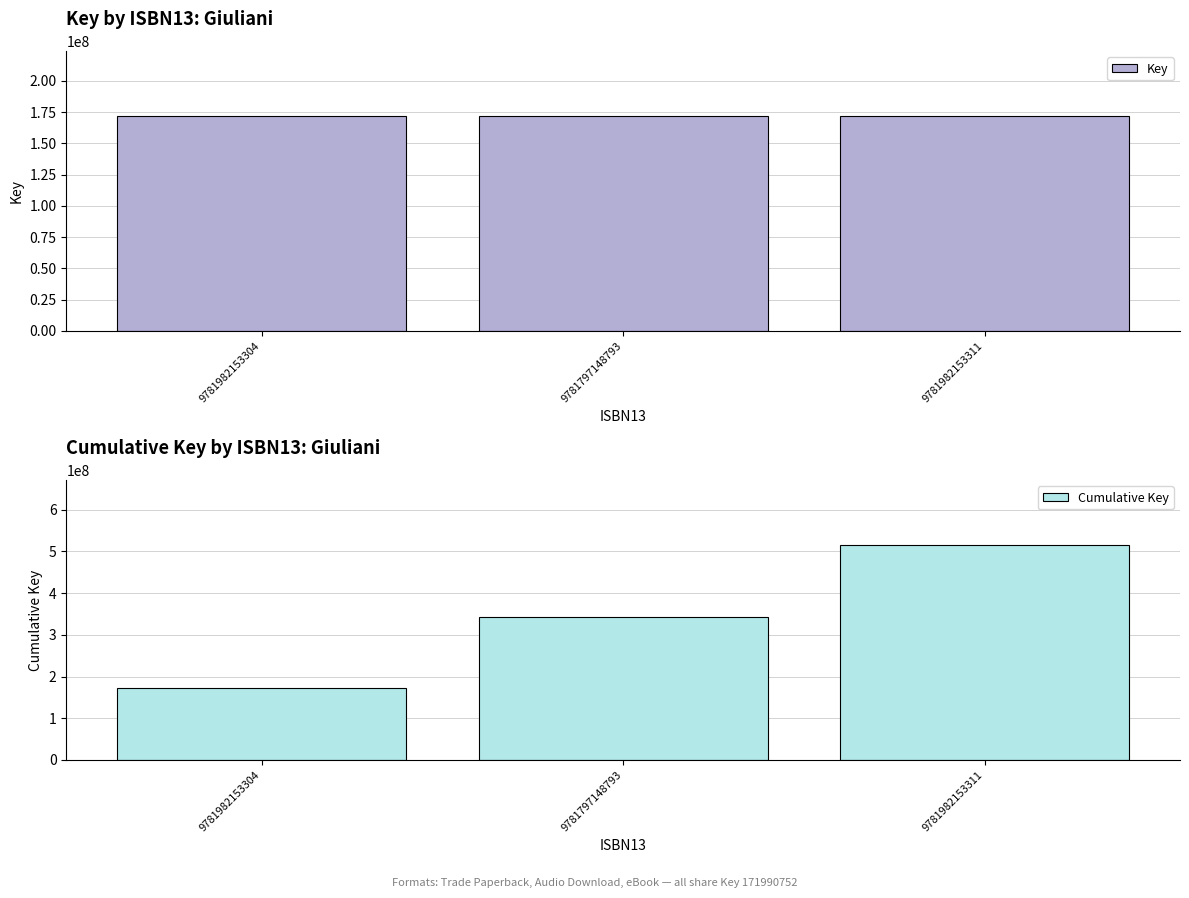

What is the difference between the Cumulative Key values at 9781982153311 and 9781982153304?

343981504